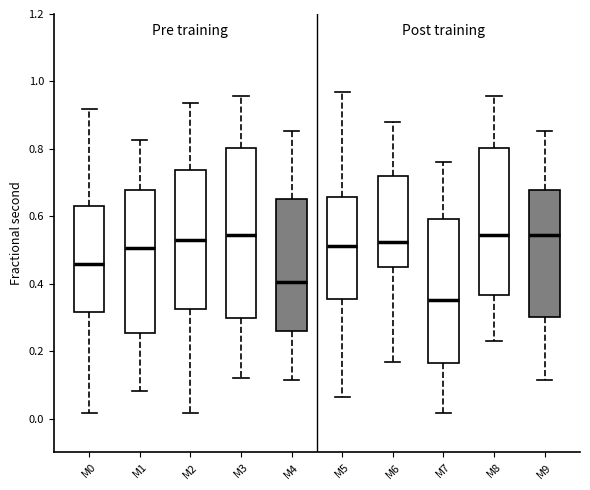

Reading left to right, read every box against the y-axis: the position of its median line, the range the box covers, and the ends of its whiskers. The values are not printed on the chart, so give them approximately, as read against the axis.

M0: median 0.46, box 0.32 to 0.64, whiskers 0.02 to 0.92
M1: median 0.50, box 0.26 to 0.68, whiskers 0.08 to 0.82
M2: median 0.52, box 0.32 to 0.74, whiskers 0.02 to 0.94
M3: median 0.54, box 0.30 to 0.80, whiskers 0.12 to 0.96
M4: median 0.40, box 0.26 to 0.66, whiskers 0.12 to 0.86
M5: median 0.52, box 0.36 to 0.66, whiskers 0.06 to 0.96
M6: median 0.52, box 0.46 to 0.72, whiskers 0.16 to 0.88
M7: median 0.36, box 0.16 to 0.60, whiskers 0.02 to 0.76
M8: median 0.54, box 0.36 to 0.80, whiskers 0.24 to 0.96
M9: median 0.54, box 0.30 to 0.68, whiskers 0.12 to 0.86